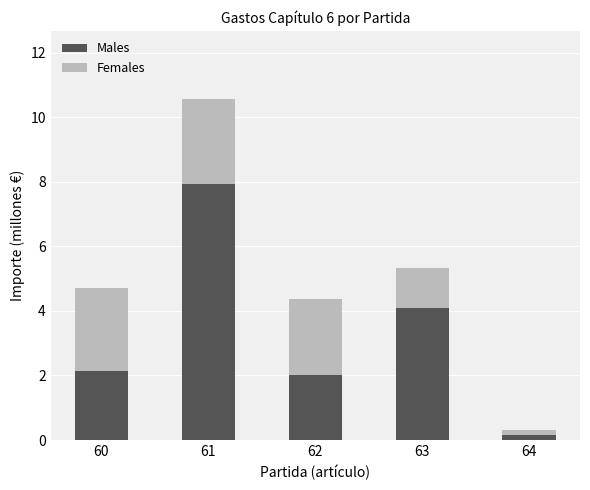

Rank the categories by Males value from highest to lowest.

61, 63, 60, 62, 64